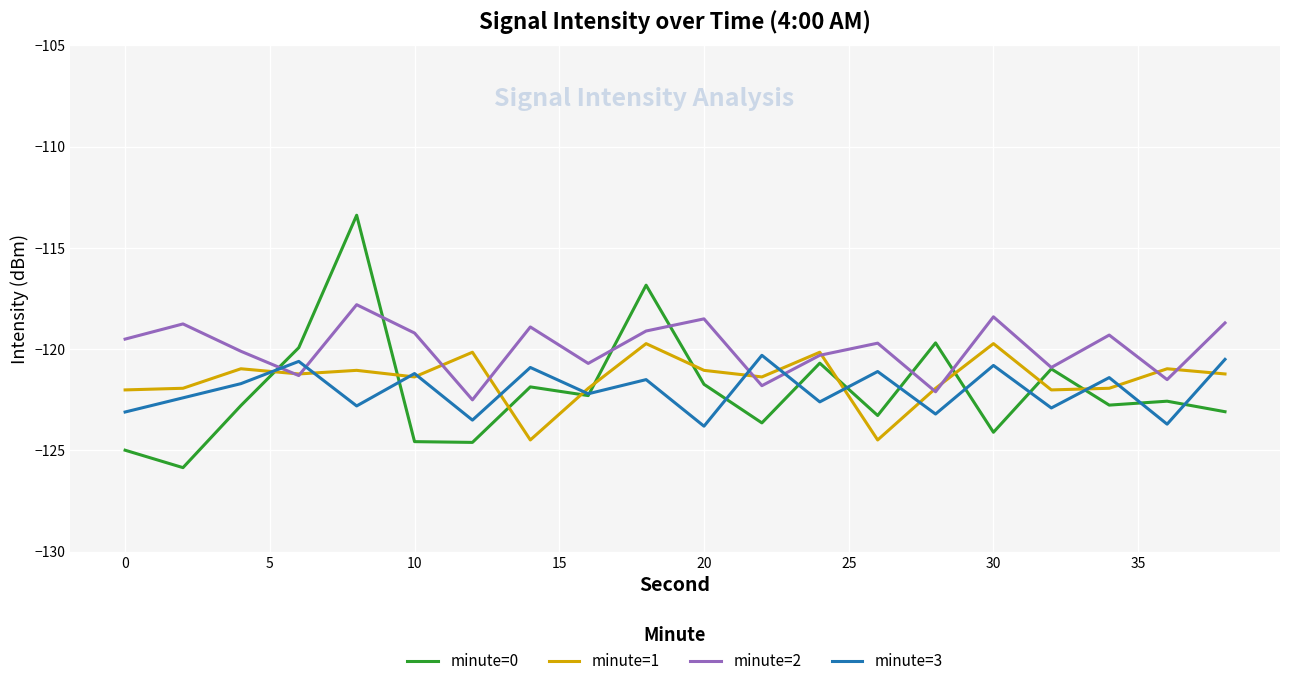

What are all the series names shown in the legend?

minute=0, minute=1, minute=2, minute=3